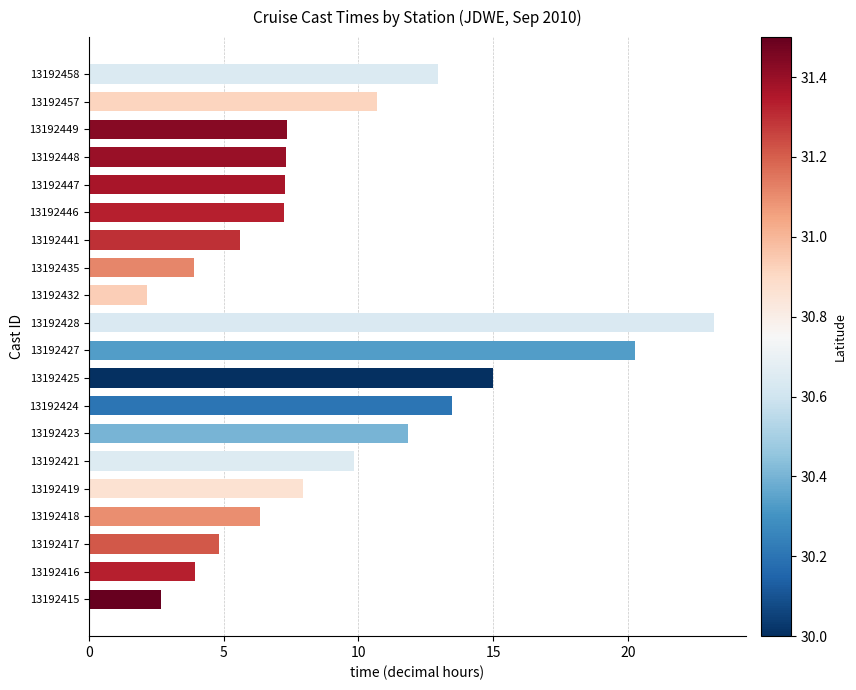

Between 13192447 and 13192416, which is larger?

13192447